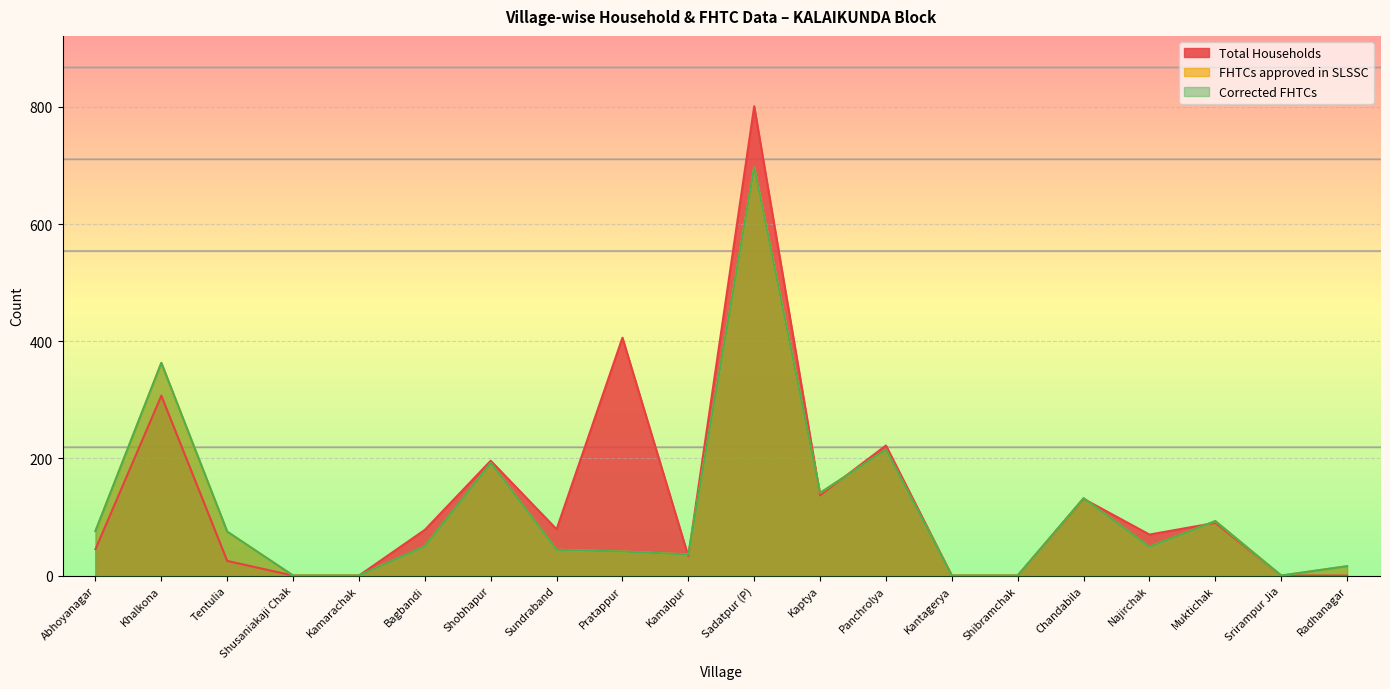

Reading left to right, transcribe all the data shown in this chart.

Total Households: Abhoyanagar=45	Khalkona=307	Tentulia=25	Shusaniakaji Chak=0	Kamarachak=0	Bagbandi=78	Shobhapur=196	Sundraband=79	Pratappur=406	Kamalpur=33	Sadatpur (P)=801	Kaptya=137	Panchrolya=222	Kantagerya=0	Shibramchak=0	Chandabila=131	Najirchak=70	Muktichak=90	Srirampur Jia=0	Radhanagar=0
FHTCs approved in SLSSC: Abhoyanagar=76	Khalkona=363	Tentulia=75	Shusaniakaji Chak=0	Kamarachak=0	Bagbandi=50	Shobhapur=192	Sundraband=44	Pratappur=41	Kamalpur=36	Sadatpur (P)=697	Kaptya=141	Panchrolya=215	Kantagerya=0	Shibramchak=0	Chandabila=132	Najirchak=49	Muktichak=93	Srirampur Jia=0	Radhanagar=16
Corrected FHTCs: Abhoyanagar=76	Khalkona=363	Tentulia=75	Shusaniakaji Chak=0	Kamarachak=0	Bagbandi=50	Shobhapur=192	Sundraband=44	Pratappur=41	Kamalpur=36	Sadatpur (P)=697	Kaptya=141	Panchrolya=215	Kantagerya=0	Shibramchak=0	Chandabila=132	Najirchak=49	Muktichak=93	Srirampur Jia=0	Radhanagar=16